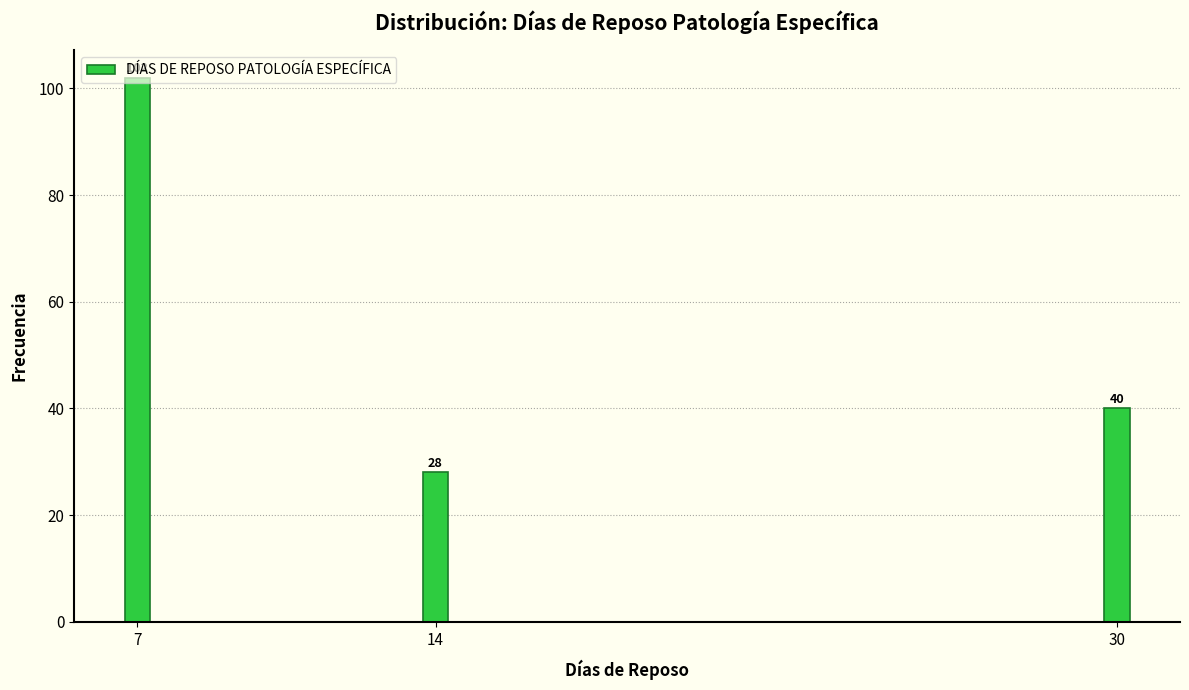

At which label does the data first exceed 40?

7